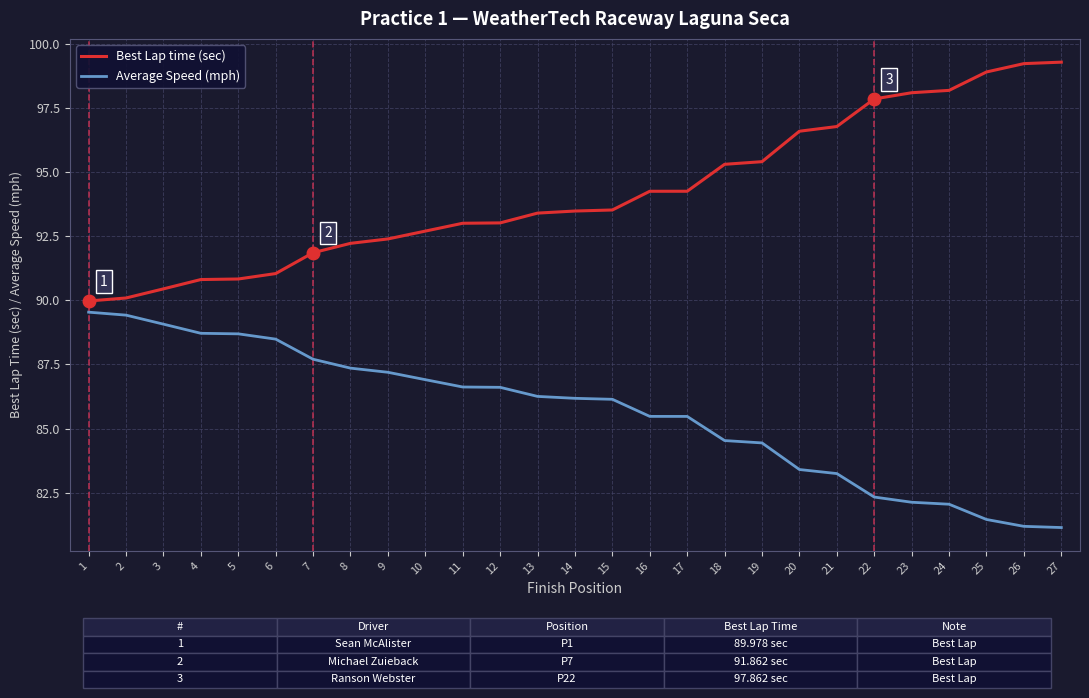

What is the spread (max minus min) of values at 5?

2.1